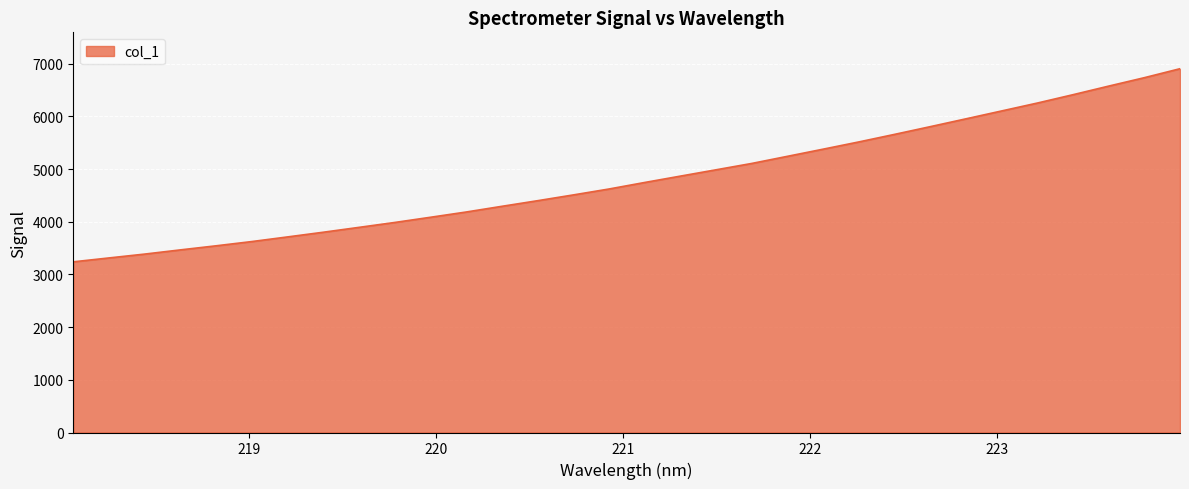

True or false: the data has more than 1 interior local peaks.

False